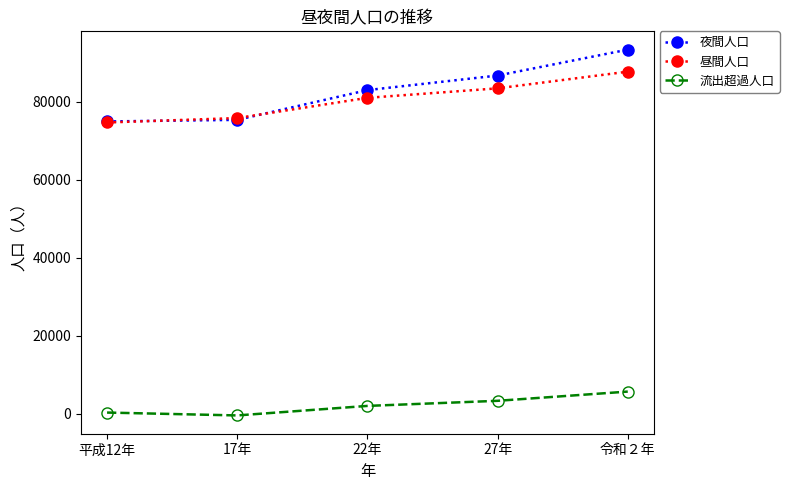

What is the label of the 2nd point from the right?

27年